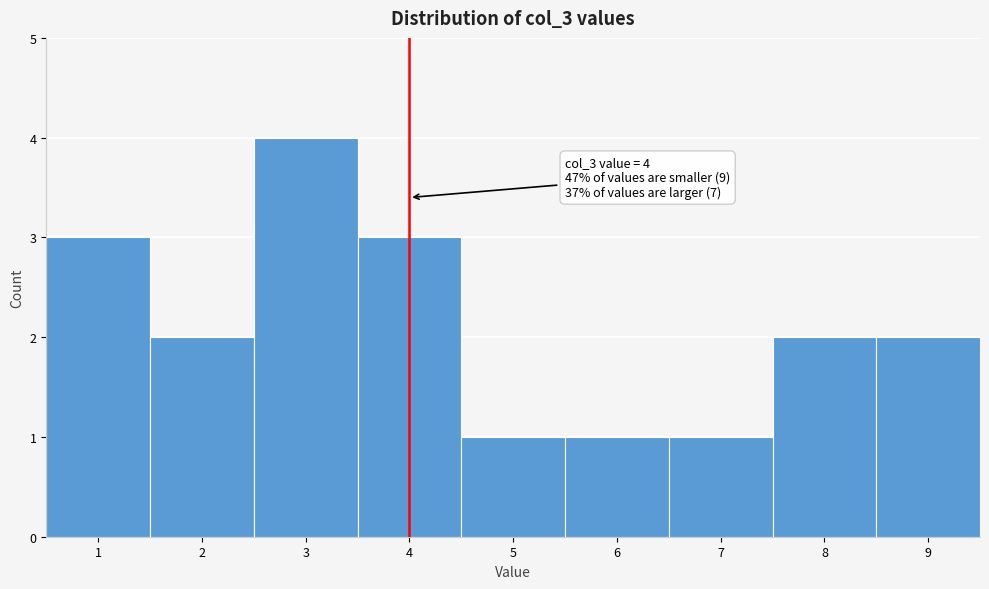

Which range on the x-axis has the tallest bar?

2.5 to 3.5